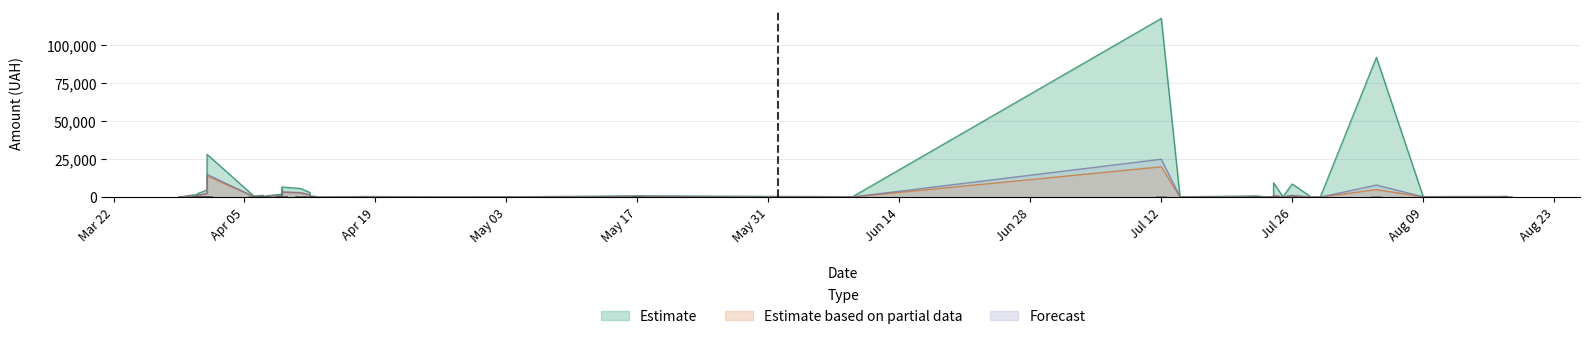

Rank the series at 2 from lowest to highest value.

Estimate based on partial data, Forecast, Estimate